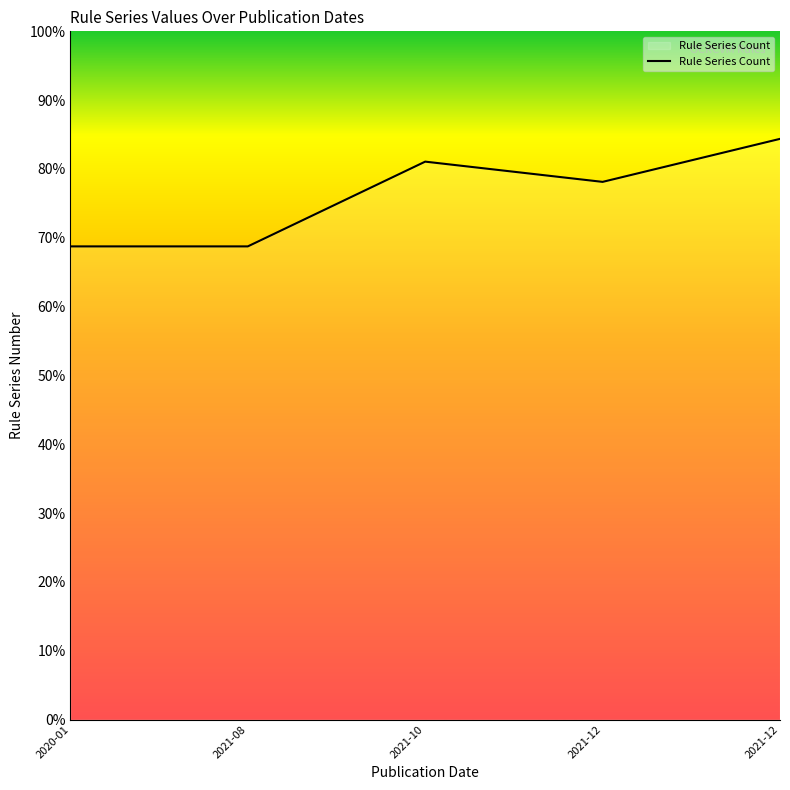

What is the sum of the values at 2021-12 and 2021-08?

153.1